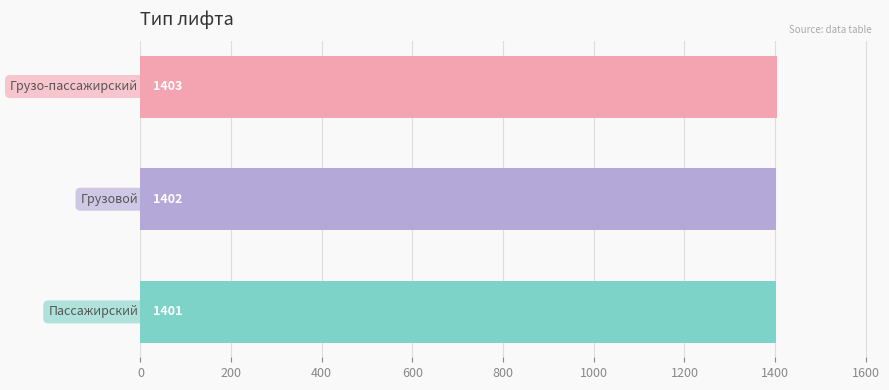

What is the average value?

1402